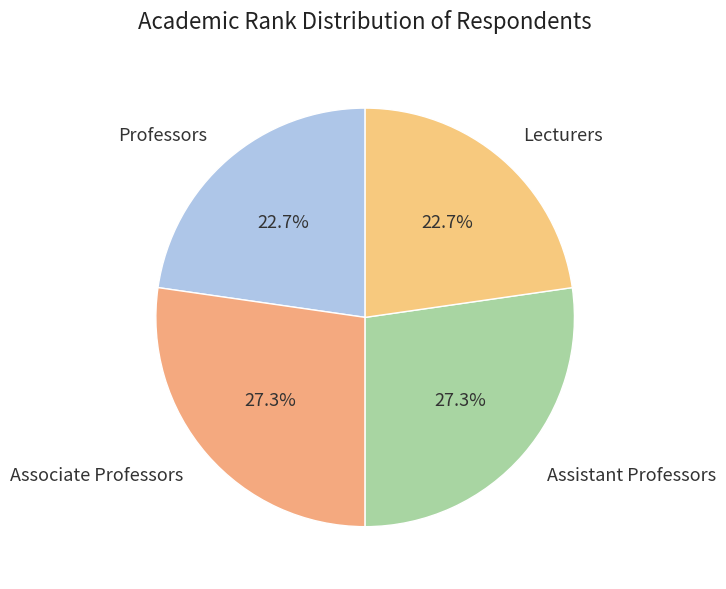

Which has a higher value, Assistant Professors or Lecturers?

Assistant Professors